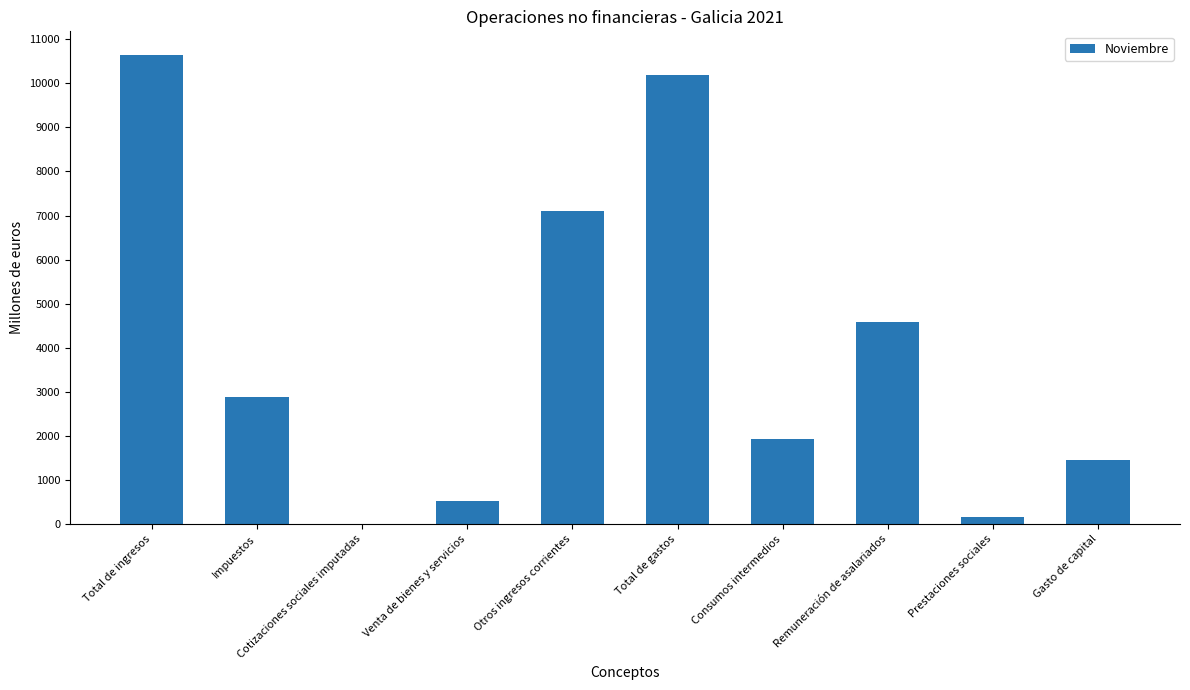

What is the sum of the values at Total de ingresos and Otros ingresos corrientes?

17749